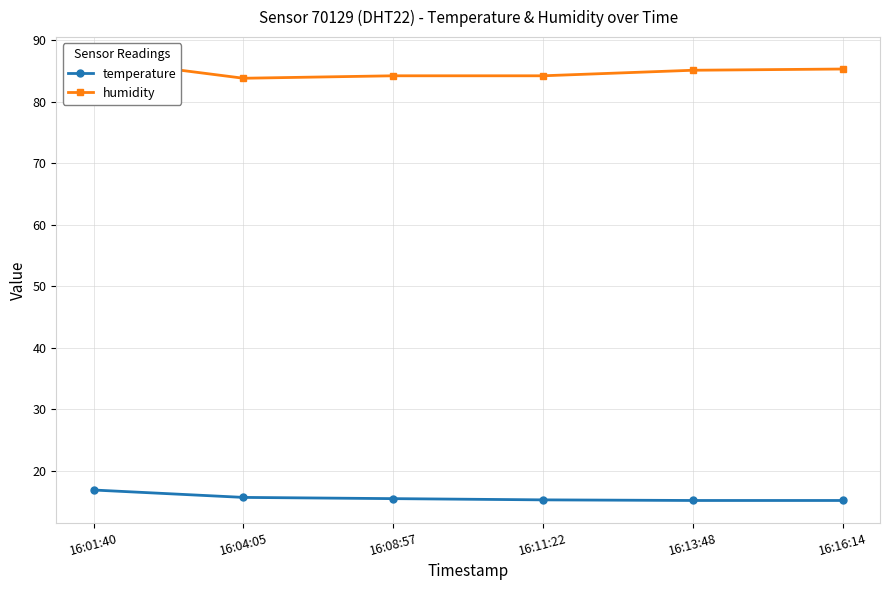

How many temperature values are between 15 and 16?

5